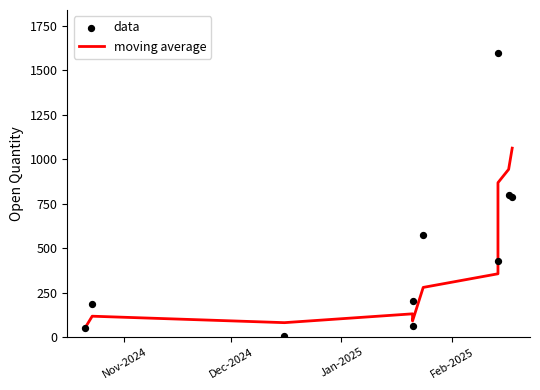

Which series reaches the minimum Y coordinate?

data